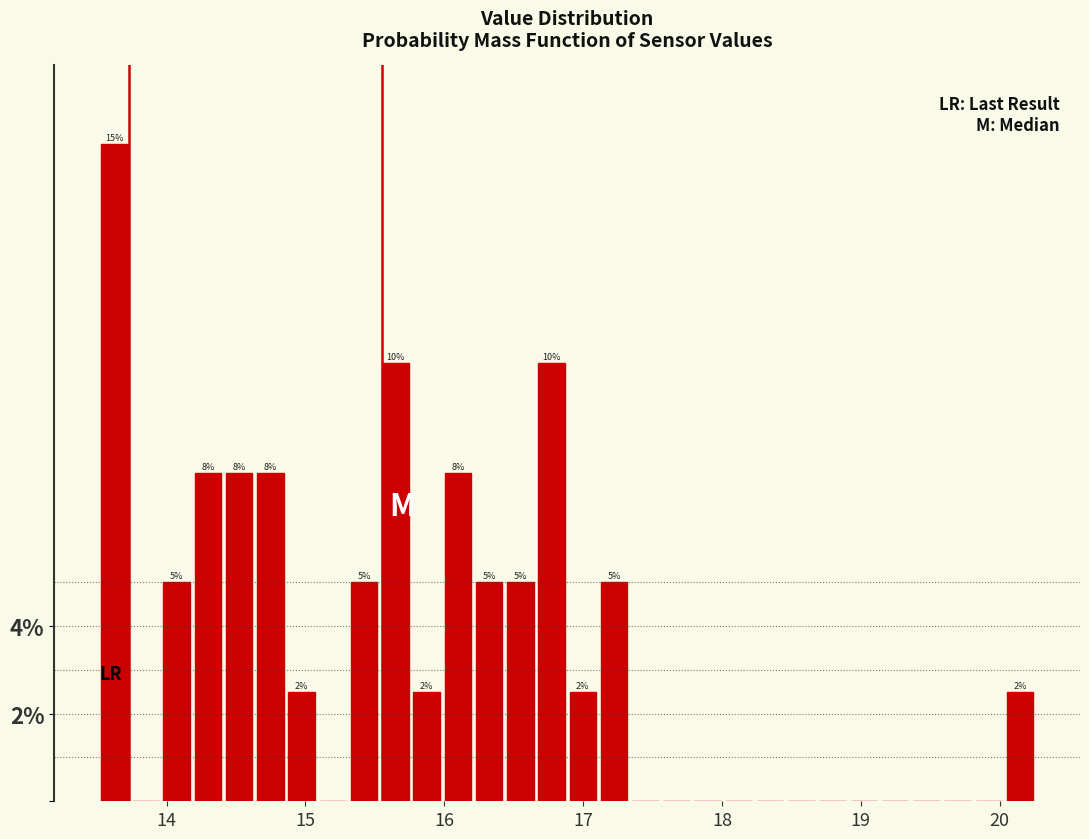

Read against the x-axis, roughly where is the centre of the tallest bar?

13.6